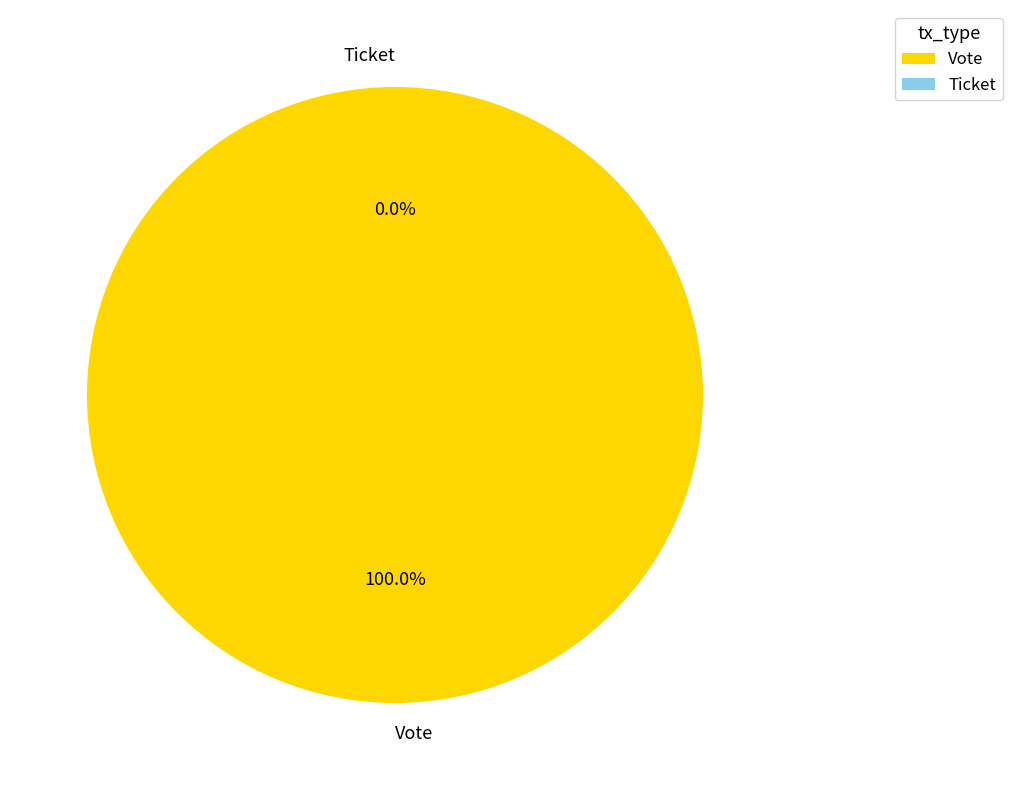

How many segments does this pie chart have?

2